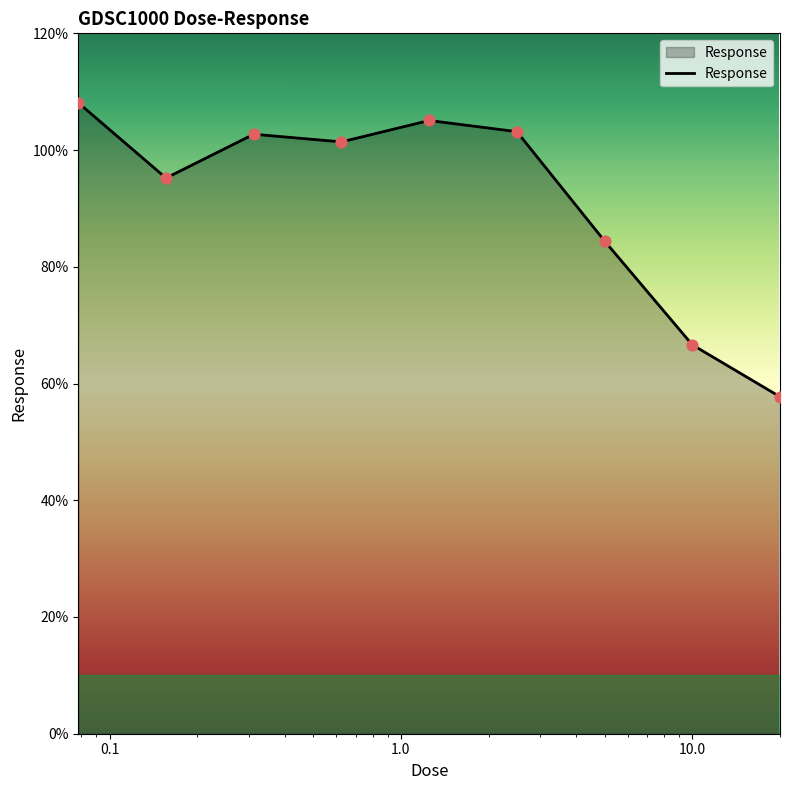

What is the smallest value displayed?

57.7